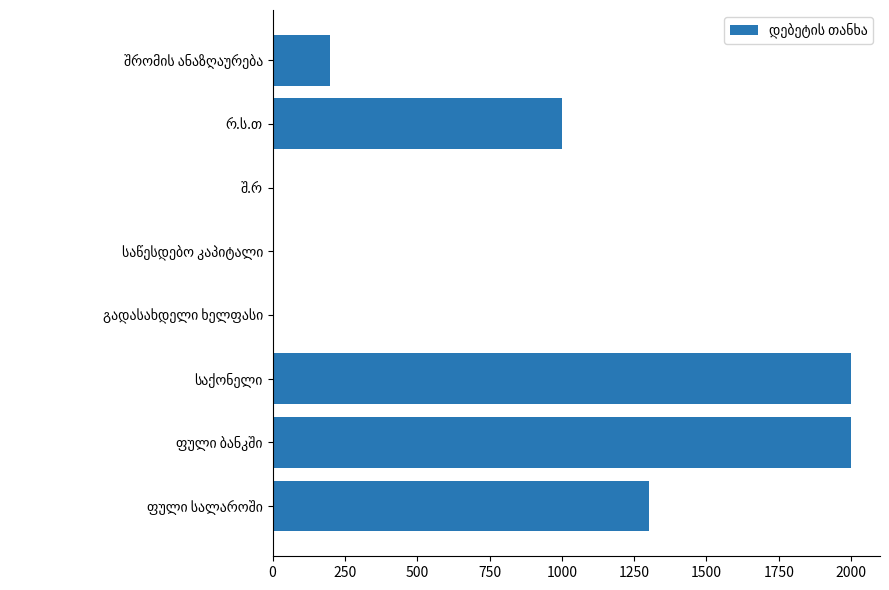

How many data points does each series have?

8